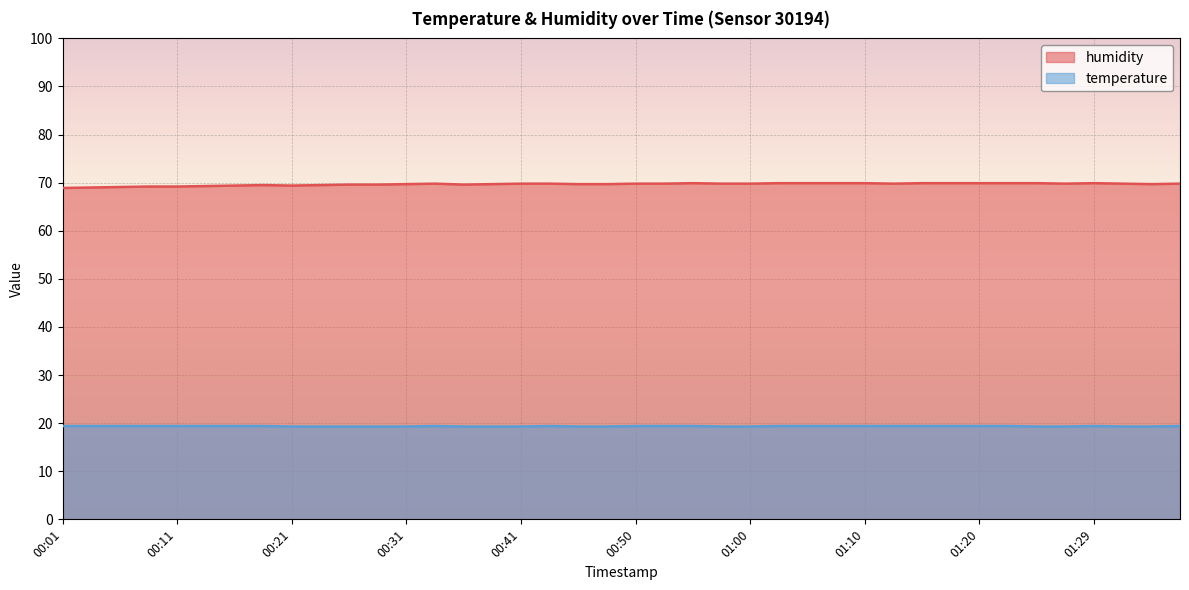

True or false: humidity has more than 0 interior local peaks.

True